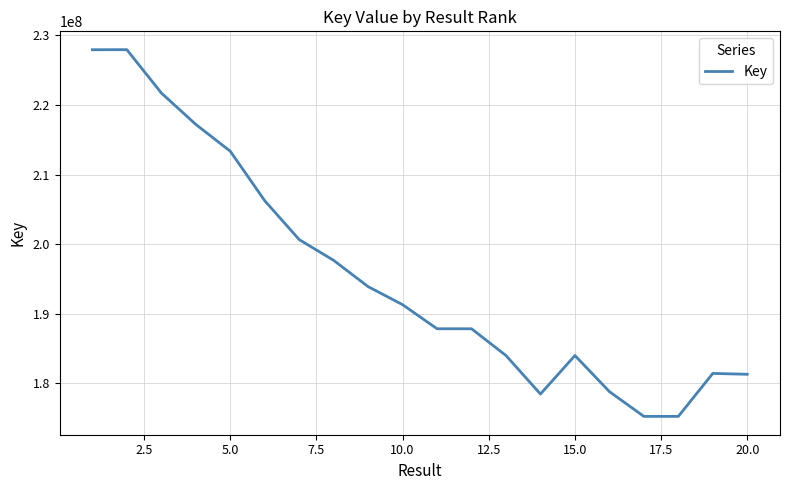

What is the minimum value shown in the chart?

175239537